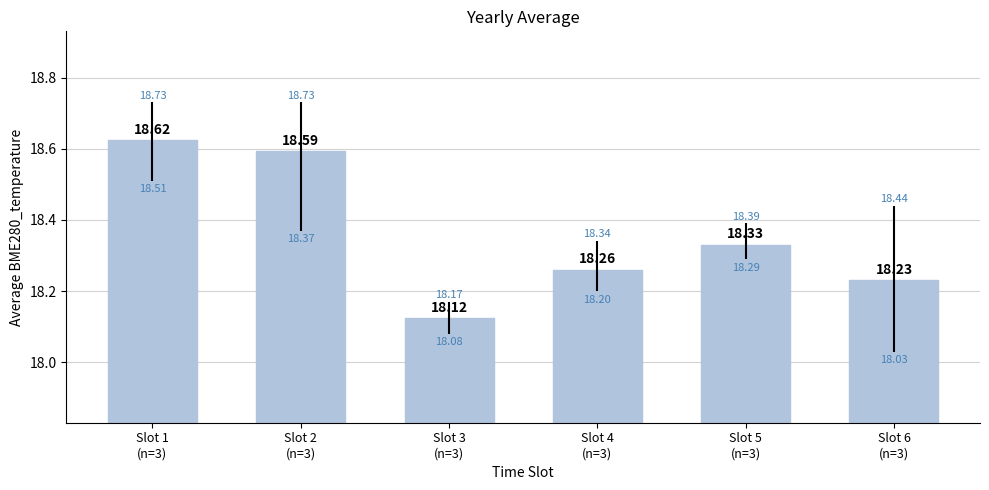

Reading left to right, transcribe all the data shown in this chart.

18.6	18.6	18.1	18.3	18.3	18.2